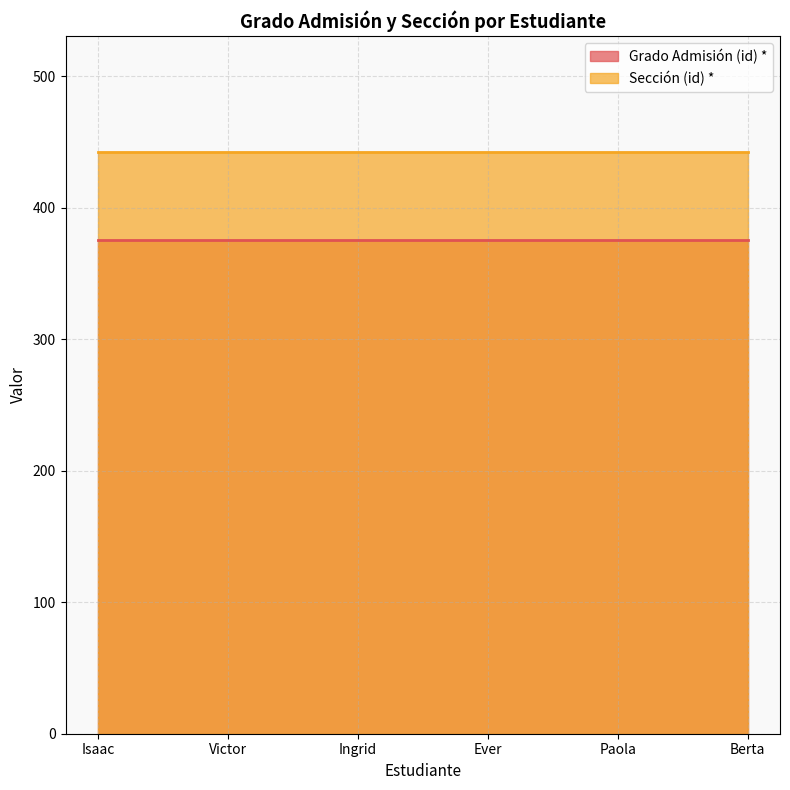

Between Victor and Berta, which series saw the biggest shift?

Grado Admisión (id) *